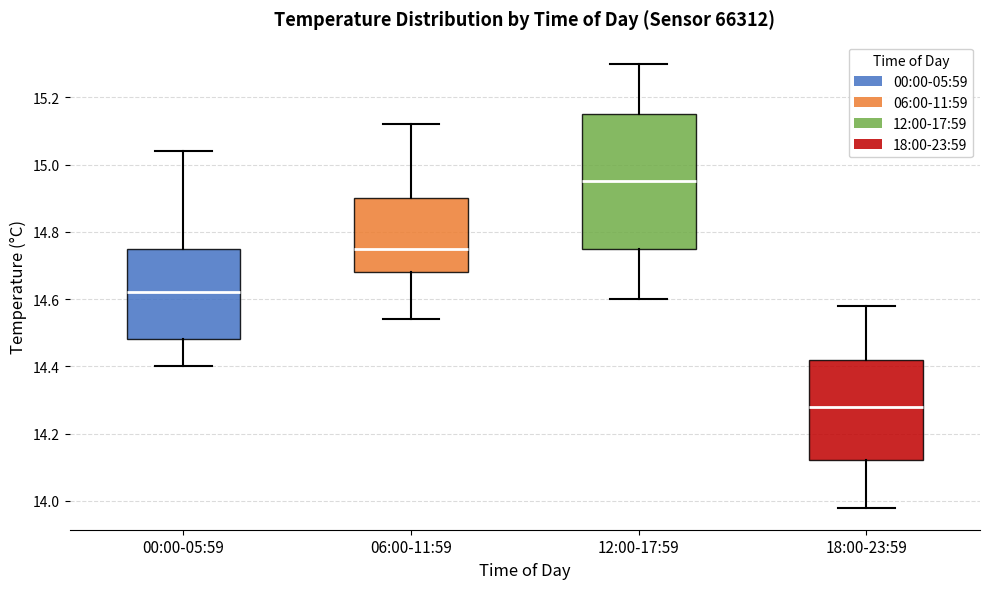

Reading left to right, read every box against the y-axis: the position of its median line, the range the box covers, and the ends of its whiskers. The values are not printed on the chart, so give them approximately, as read against the axis.

00:00-05:59: median 14.62, box 14.48 to 14.76, whiskers 14.40 to 15.04
06:00-11:59: median 14.76, box 14.68 to 14.90, whiskers 14.54 to 15.12
12:00-17:59: median 14.96, box 14.76 to 15.16, whiskers 14.60 to 15.30
18:00-23:59: median 14.28, box 14.12 to 14.42, whiskers 13.98 to 14.58